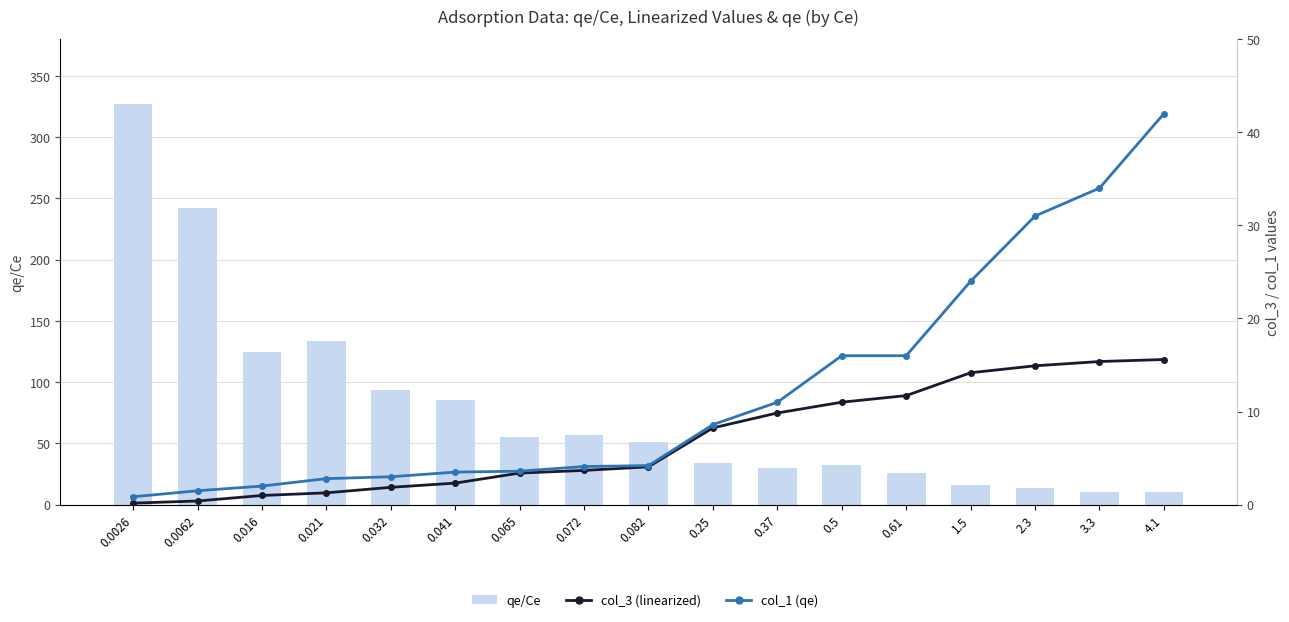

True or false: col_1 (qe) has a value of 4.4 at 0.021.

False